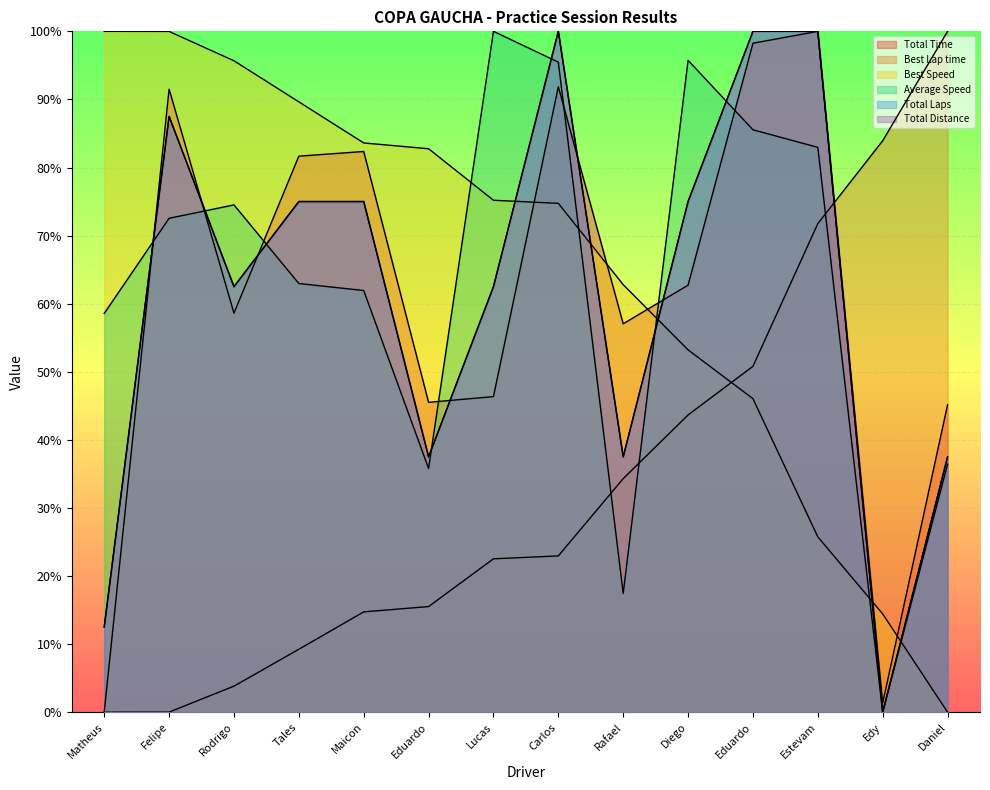

Between Tales and Carlos, which series saw the biggest shift?

Average Speed